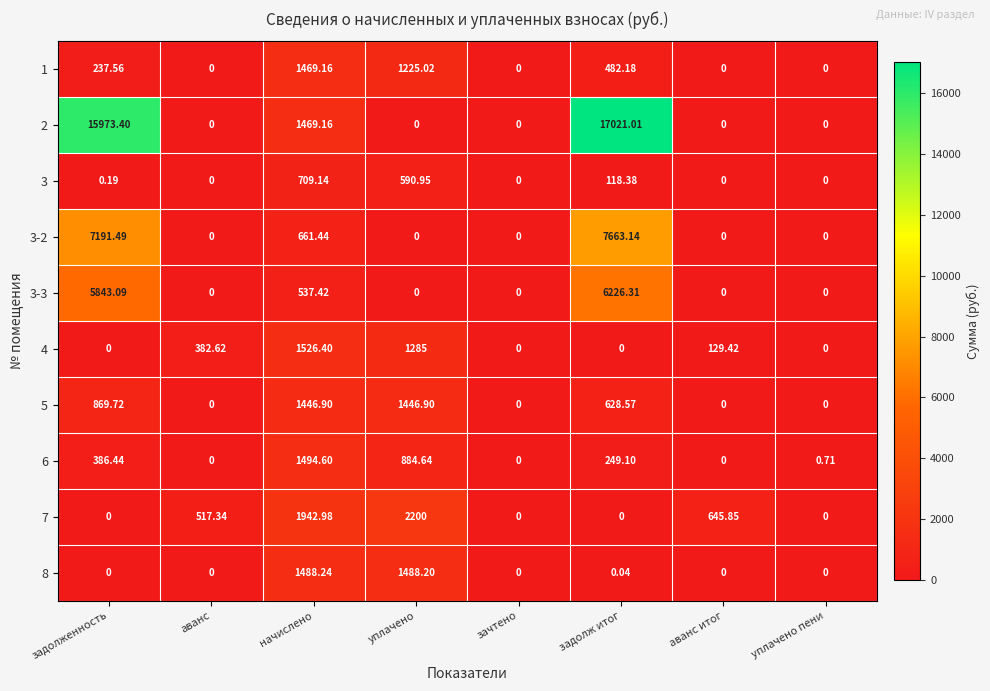

At which label does 3 reach its peak?

начислено